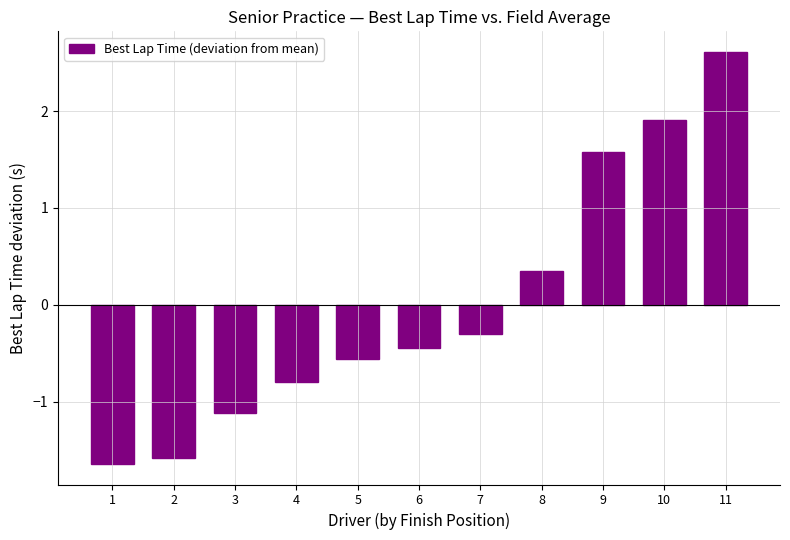

Which label corresponds to the largest value in the chart?

11